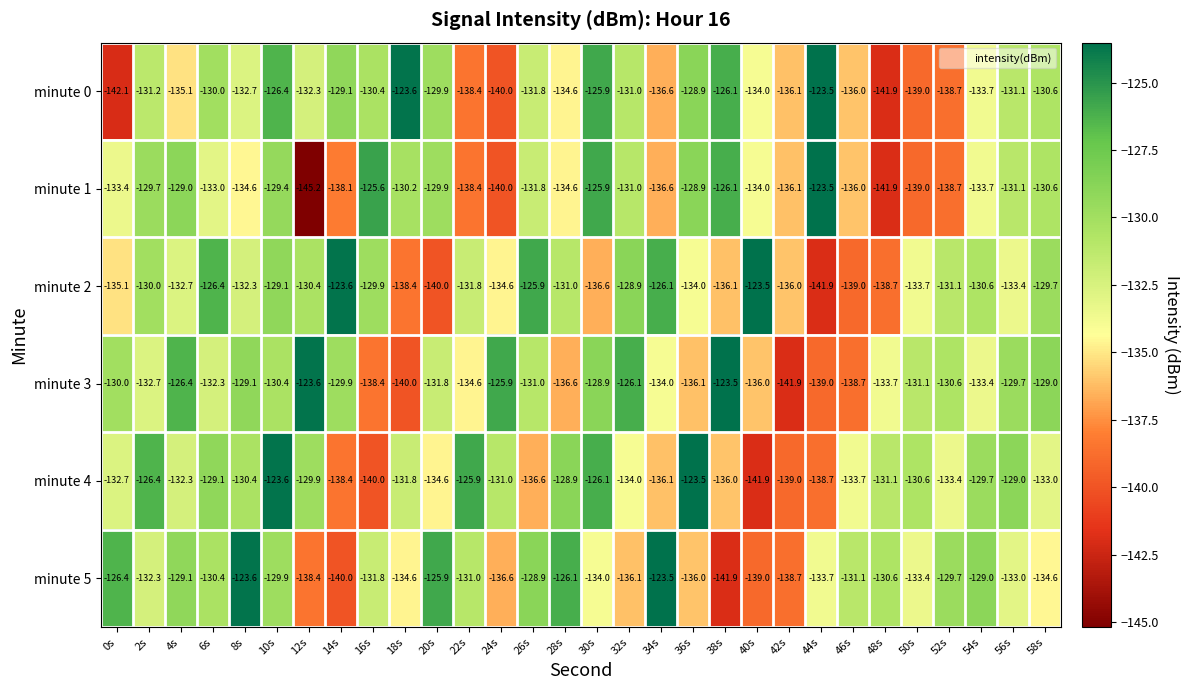

Is the value of minute 2 at 12s greater than the value of minute 1 at 28s?

Yes